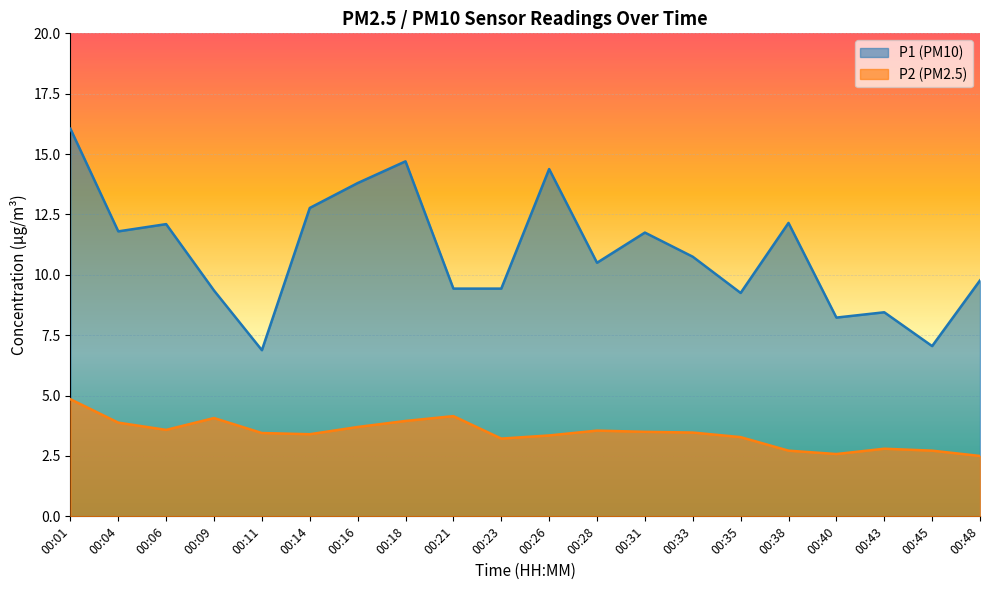

Is the value of P2 at 00:45 greater than the value of P1 at 00:31?

No